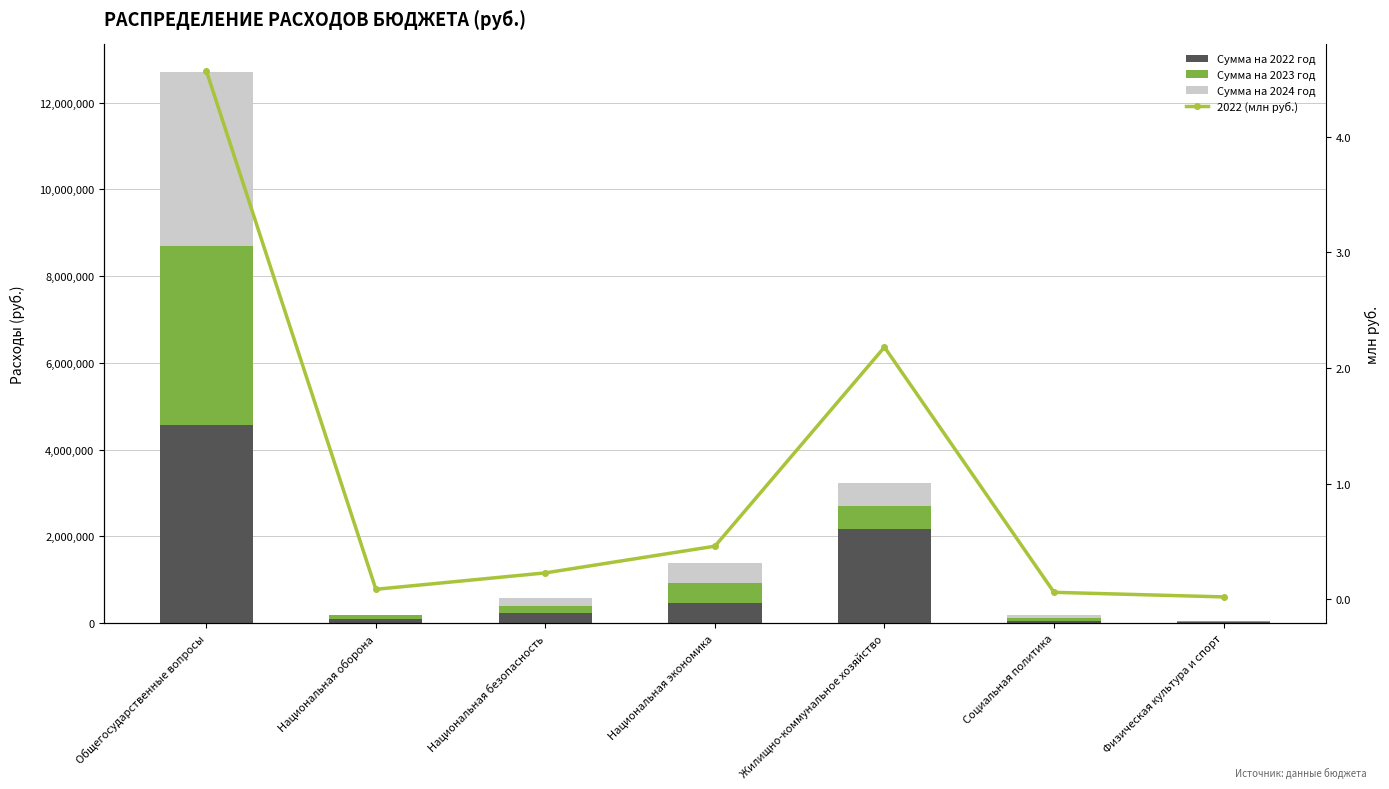

True or false: 2022 (млн руб.) has a value of 0.1 at Социальная политика.

True